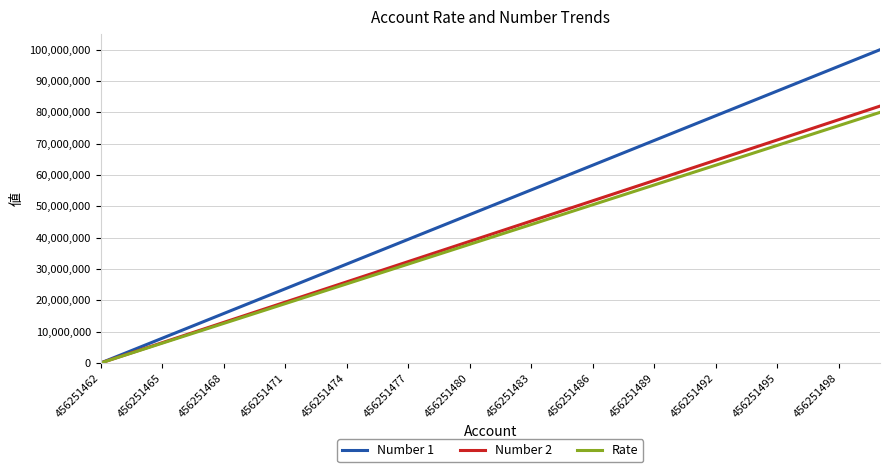

Which series has the largest total across all categories?

Number 1